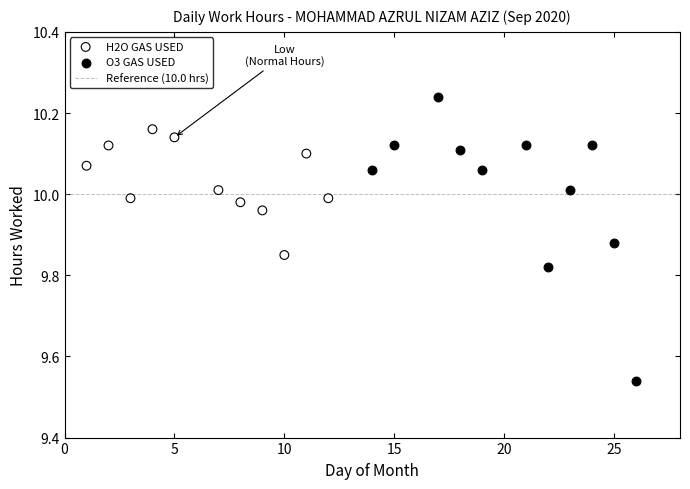

Which series has the largest Y range (max minus min)?

O3 GAS USED